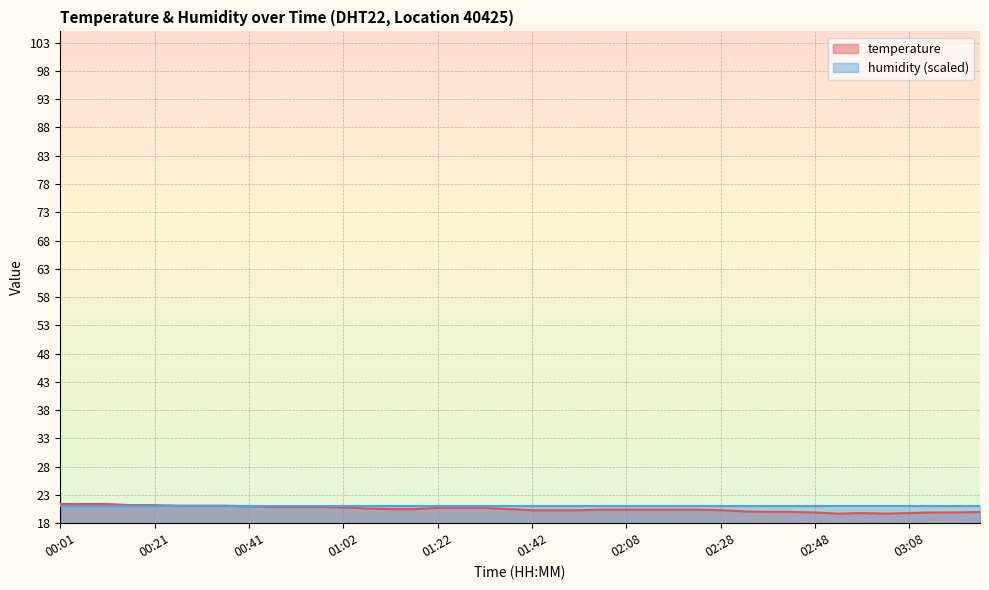

What is the label of the 29th point from the left?

02:28